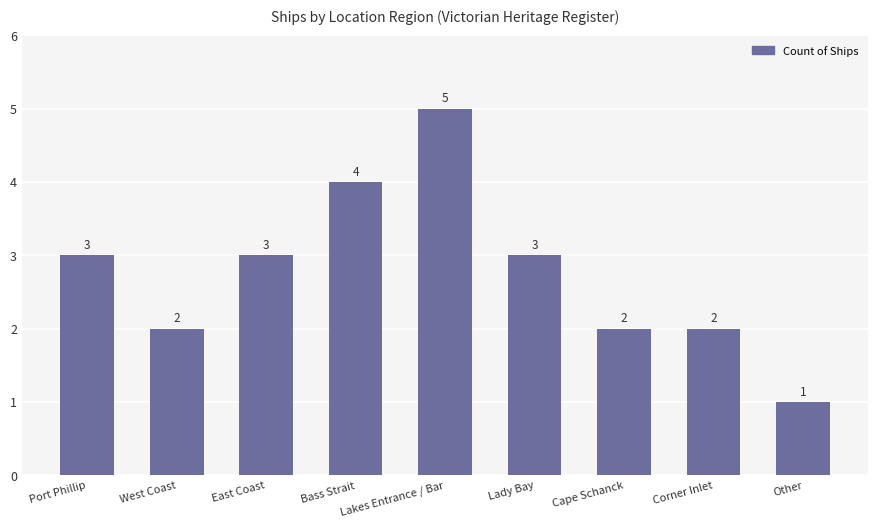

How many series are shown in this chart?

1